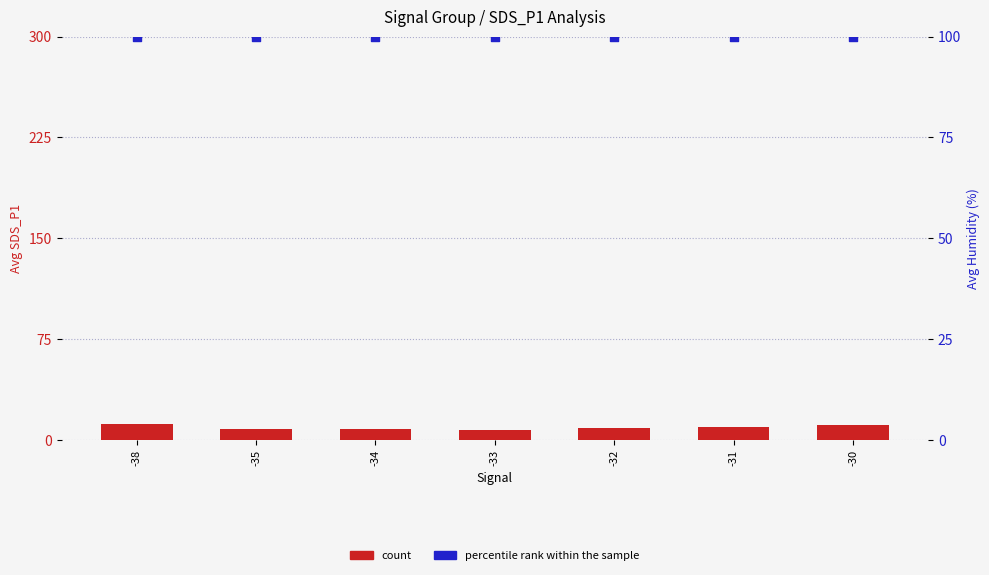

At how many categories does at least one series exceed 36?

7